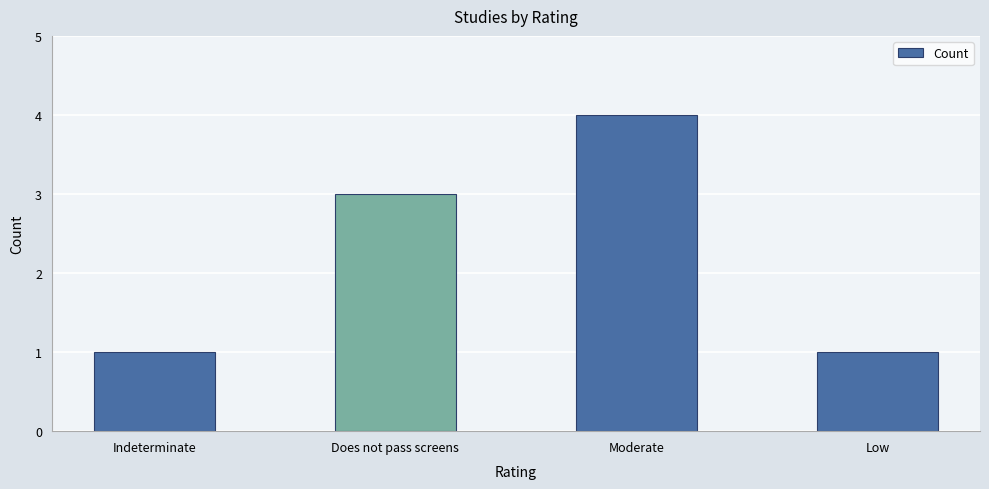

What is the difference between the maximum and minimum values?

3